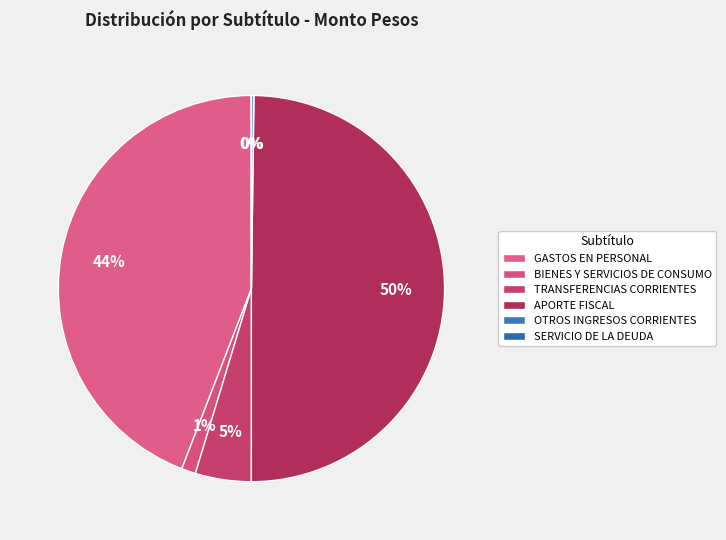

To the nearest percent, what is the average slice percentage?

17%